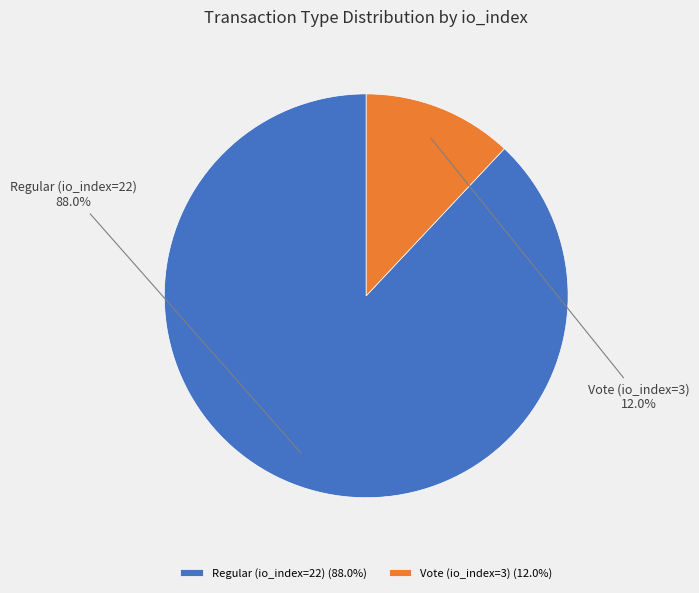

Which slice is the largest?

Regular (io_index=22)